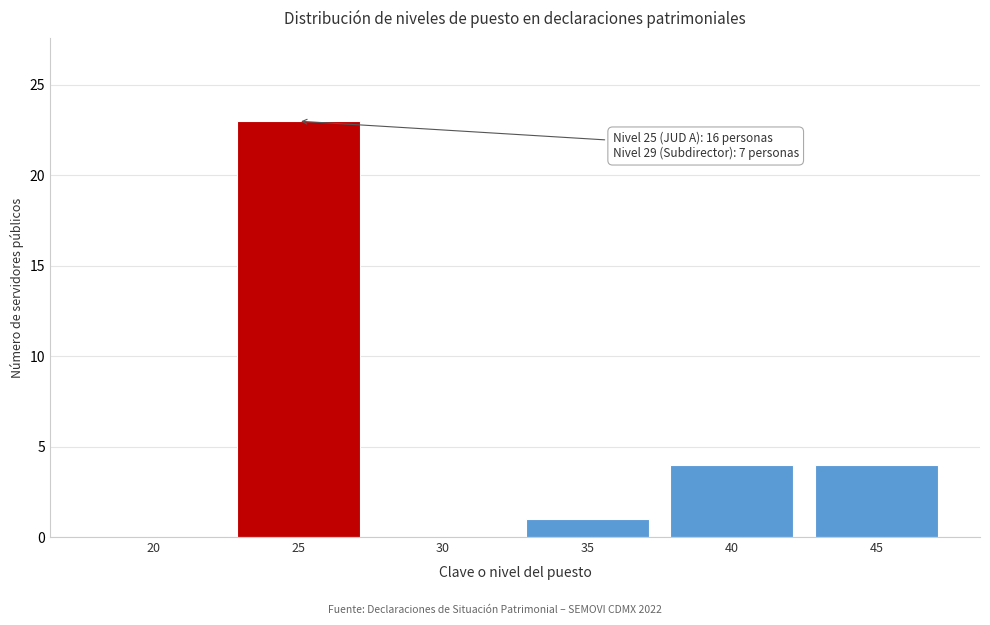

Reading right to left, list all the values displayed in this chart.

45=4	40=4	35=1	30=0	25=23	20=0